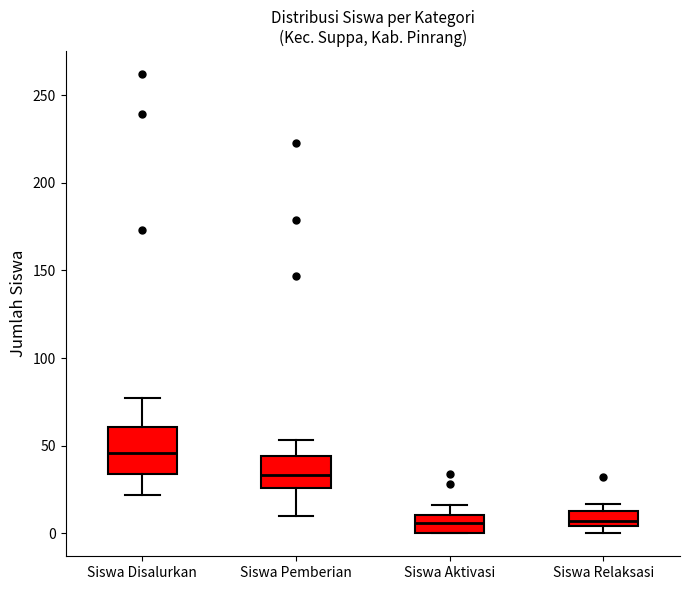

Reading left to right, read every box against the y-axis: the position of its median line, the range the box covers, and the ends of its whiskers. The values are not printed on the chart, so give them approximately, as read against the axis.

Siswa Disalurkan: median 45, box 35 to 60, whiskers 20 to 75
Siswa Pemberian: median 35, box 25 to 45, whiskers 10 to 55
Siswa Aktivasi: median 5, box 0 to 10, whiskers 0 to 15
Siswa Relaksasi: median 5 (just above the box's lower edge), box 5 to 15, whiskers 0 to 15 (just above the box's upper edge)